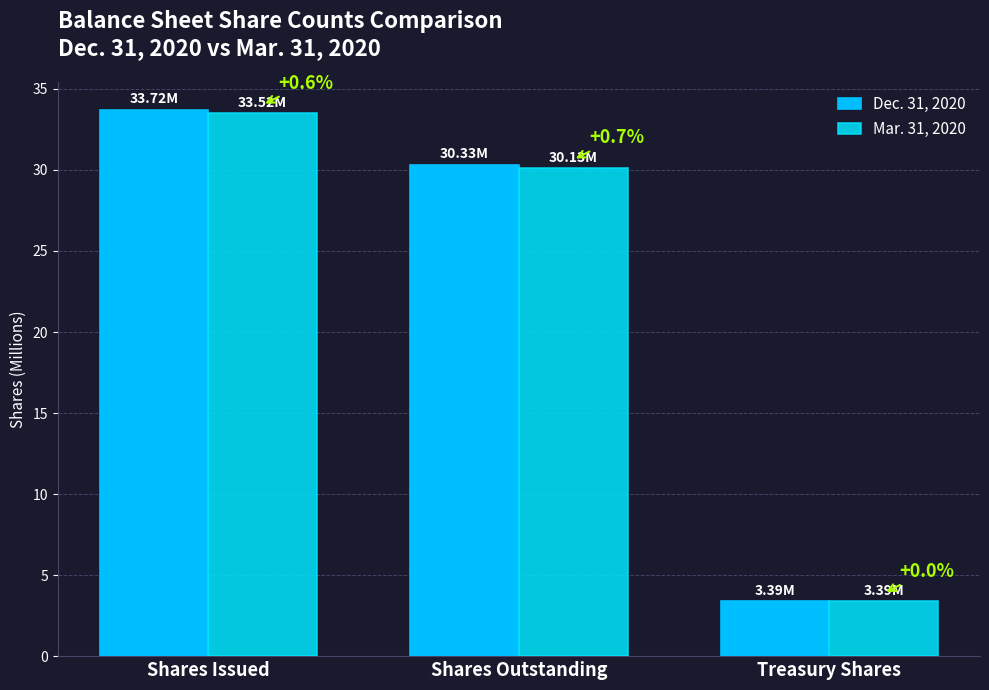

Rank the categories by Mar. 31, 2020 value from lowest to highest.

Treasury Shares, Shares Outstanding, Shares Issued